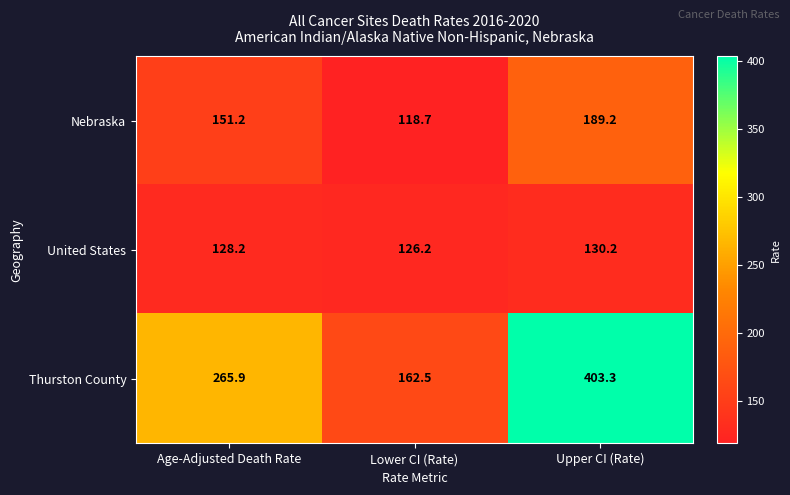

Rank the series by their average value, from highest to lowest.

Thurston County, Nebraska, United States